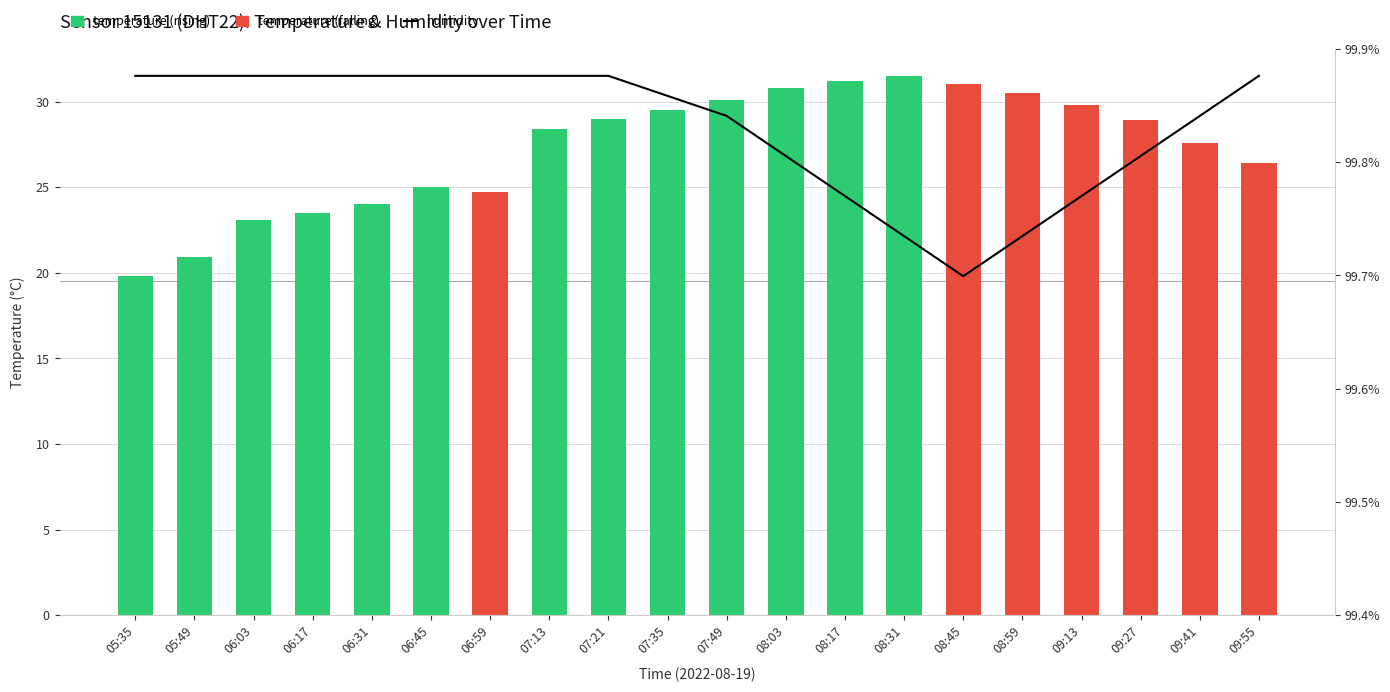

Read the temperature value at 07:21.

29.0